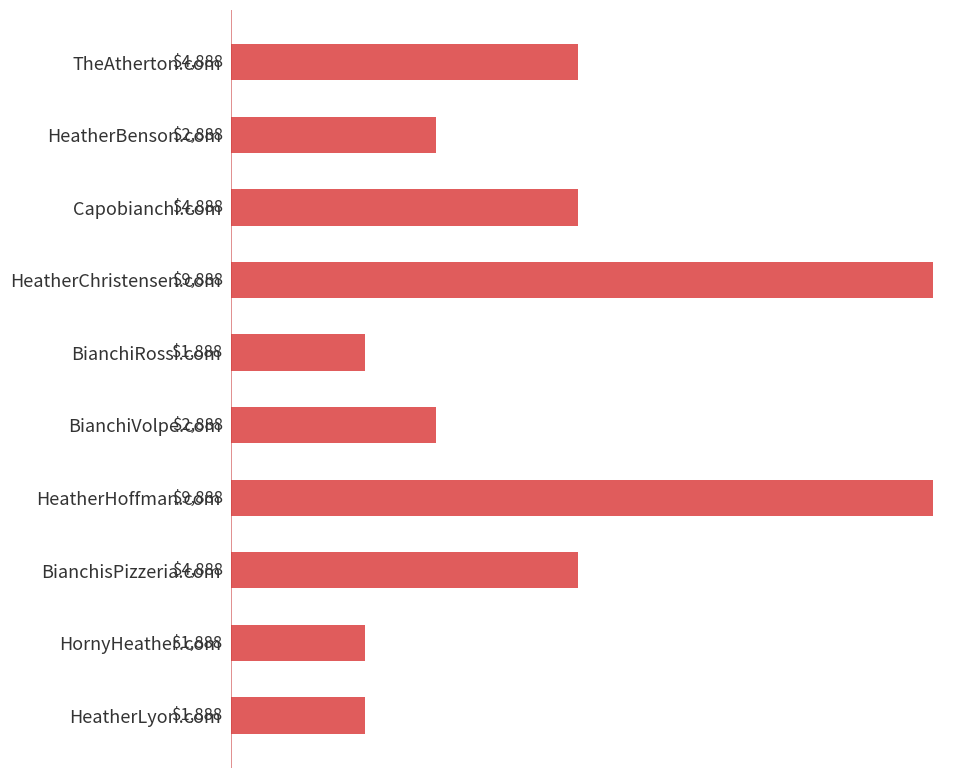

What is the greatest value displayed?

9888